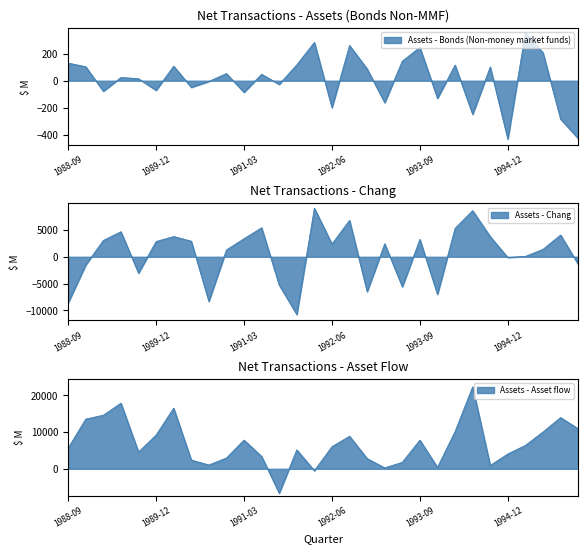

What position from the right is 1990-09?

22